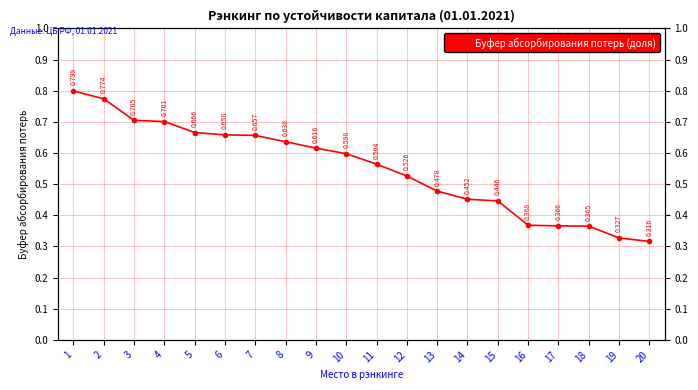

What is the smallest value displayed?

0.3